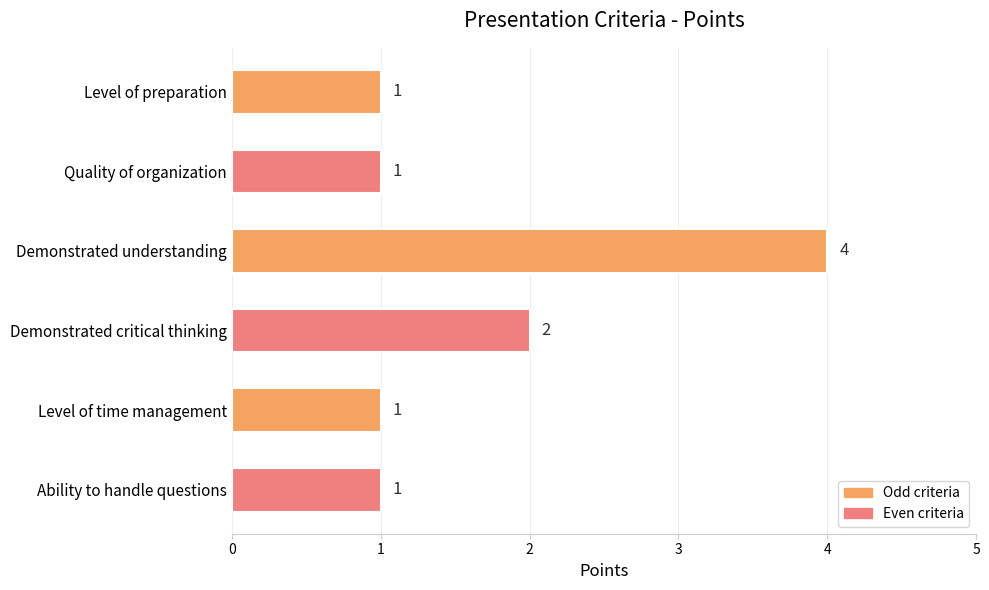

How many data points does each series have?

6